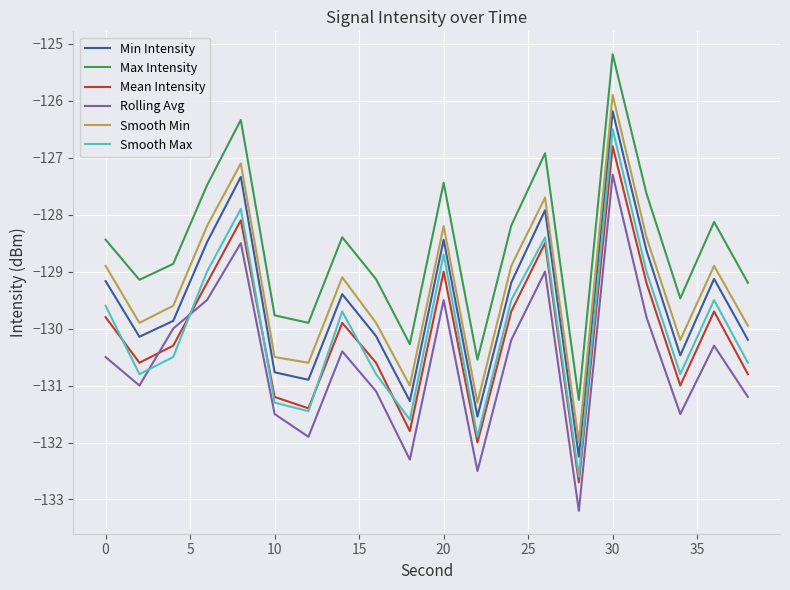

What is the greatest value displayed?

-125.2